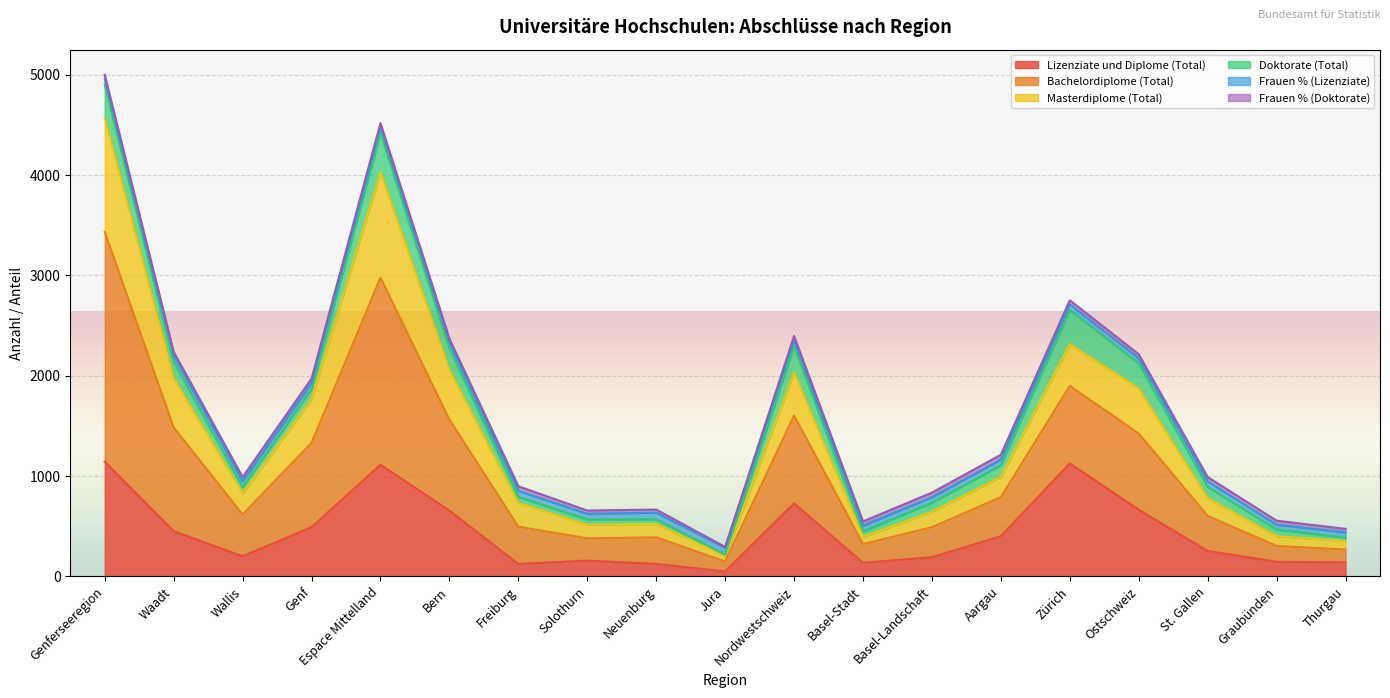

Where is the first local minimum for Masterdiplome (Total)?

Wallis